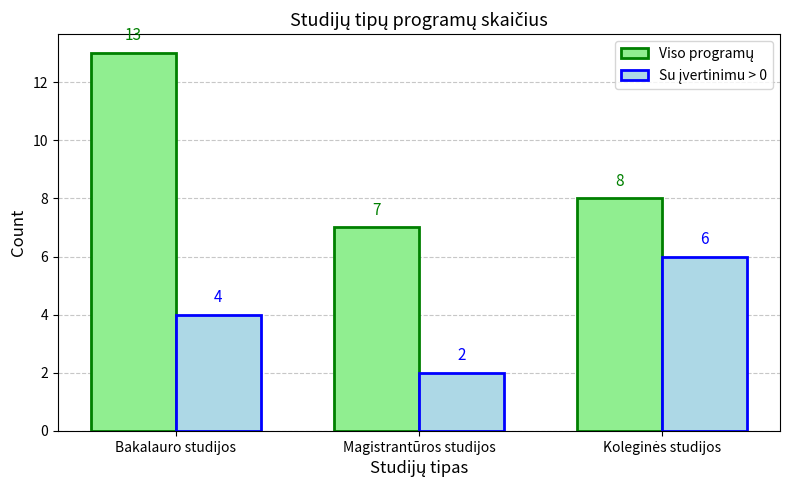

What is the total value across all series at Bakalauro studijos?

17